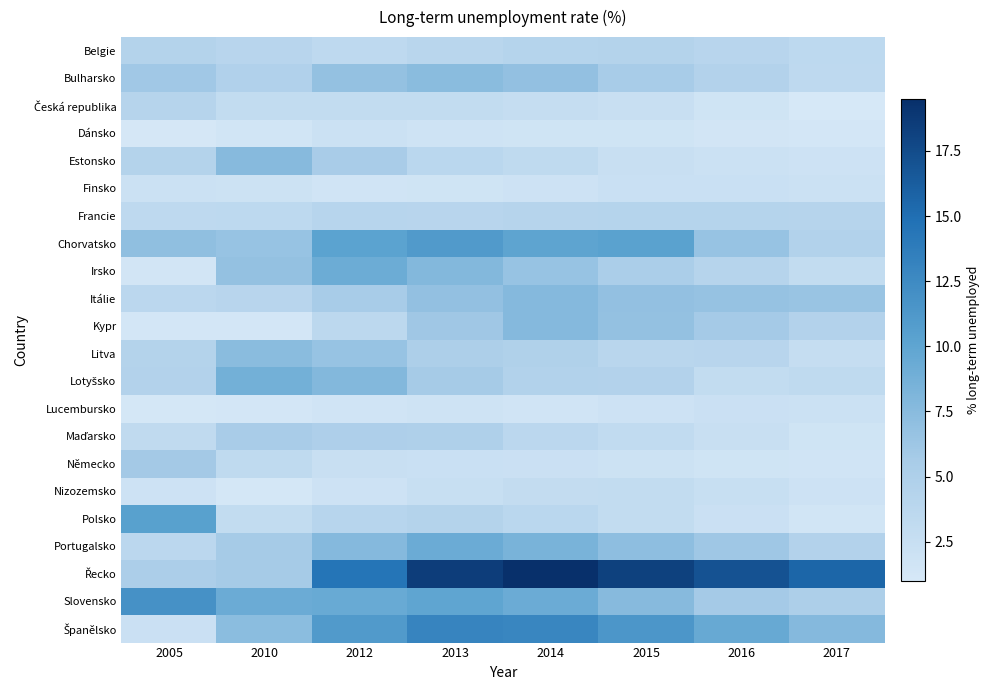

Which series has the largest range (max minus min)?

Řecko